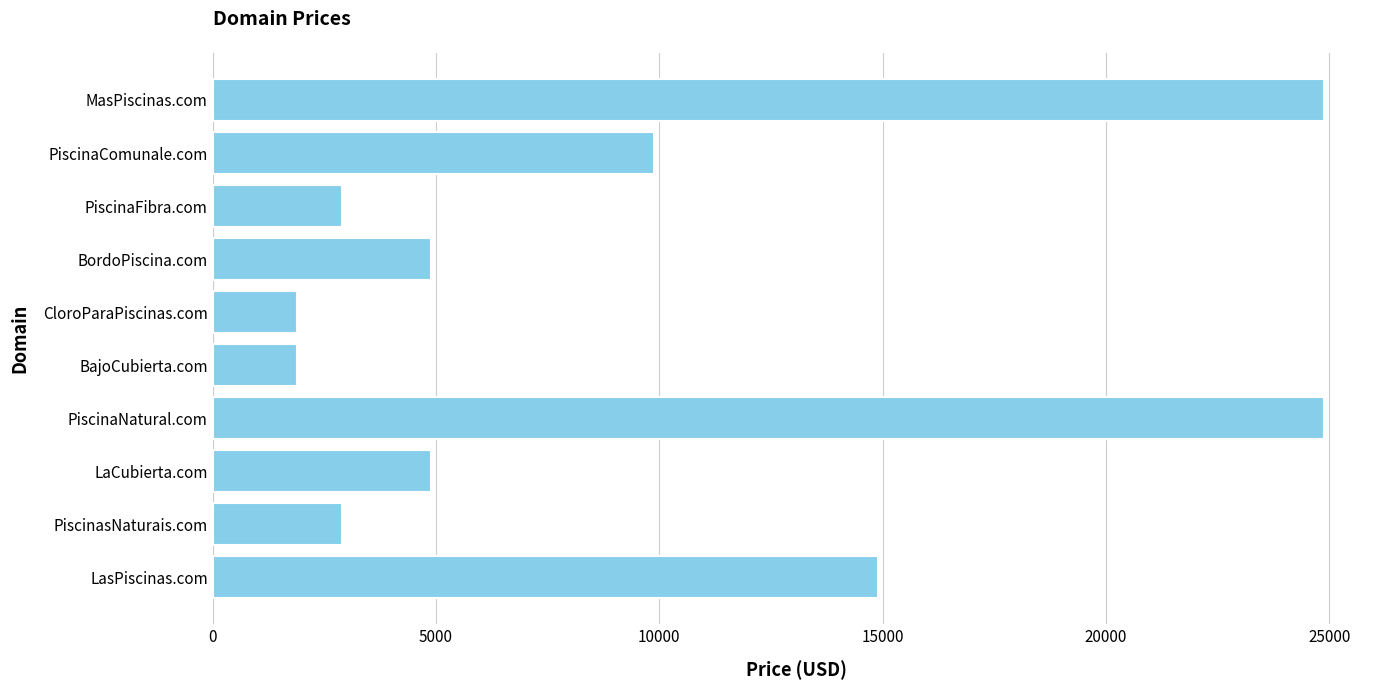

Which has a higher value, PiscinasNaturais.com or LasPiscinas.com?

LasPiscinas.com